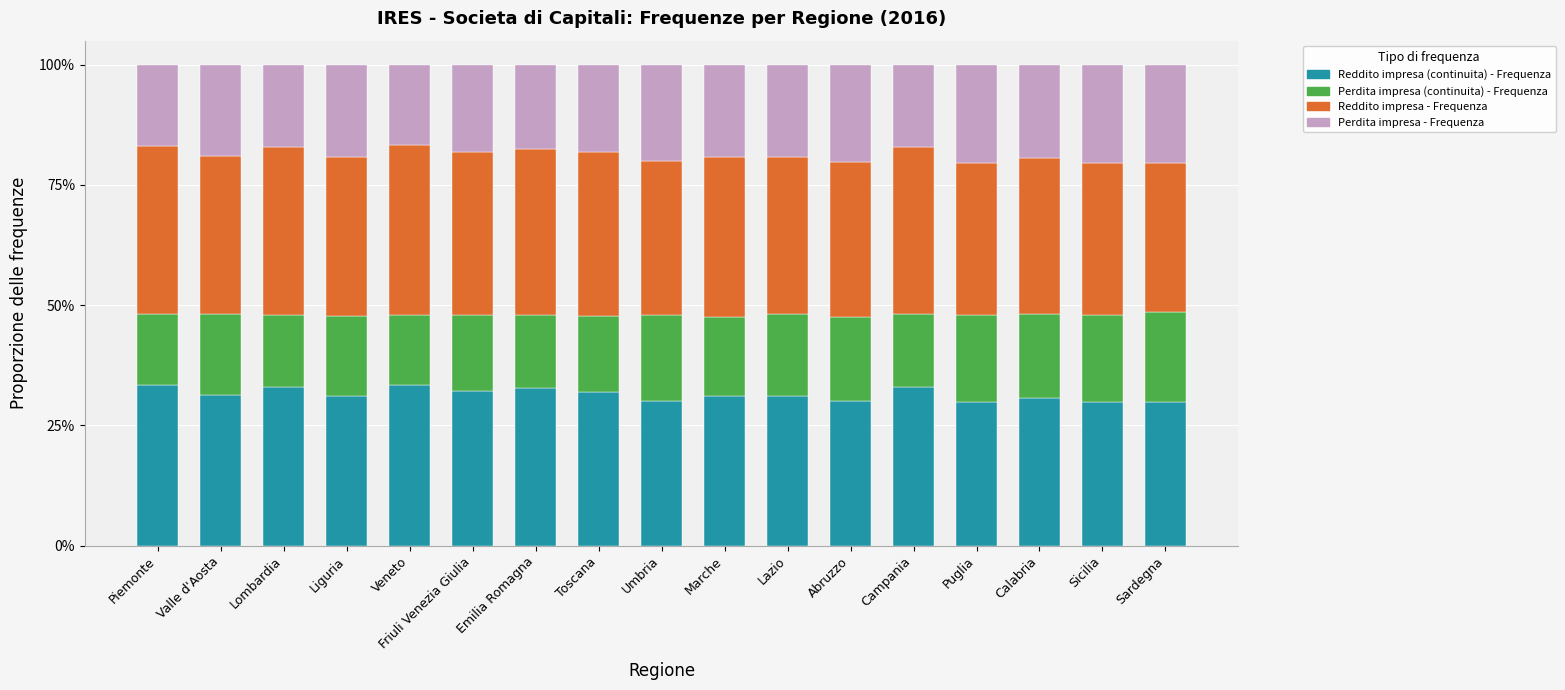

List the labels in order of Reddito impresa - Frequenza value, smallest first.

Sardegna, Sicilia, Puglia, Umbria, Abruzzo, Calabria, Lazio, Valle d'Aosta, Liguria, Marche, Friuli Venezia Giulia, Toscana, Emilia Romagna, Campania, Lombardia, Piemonte, Veneto